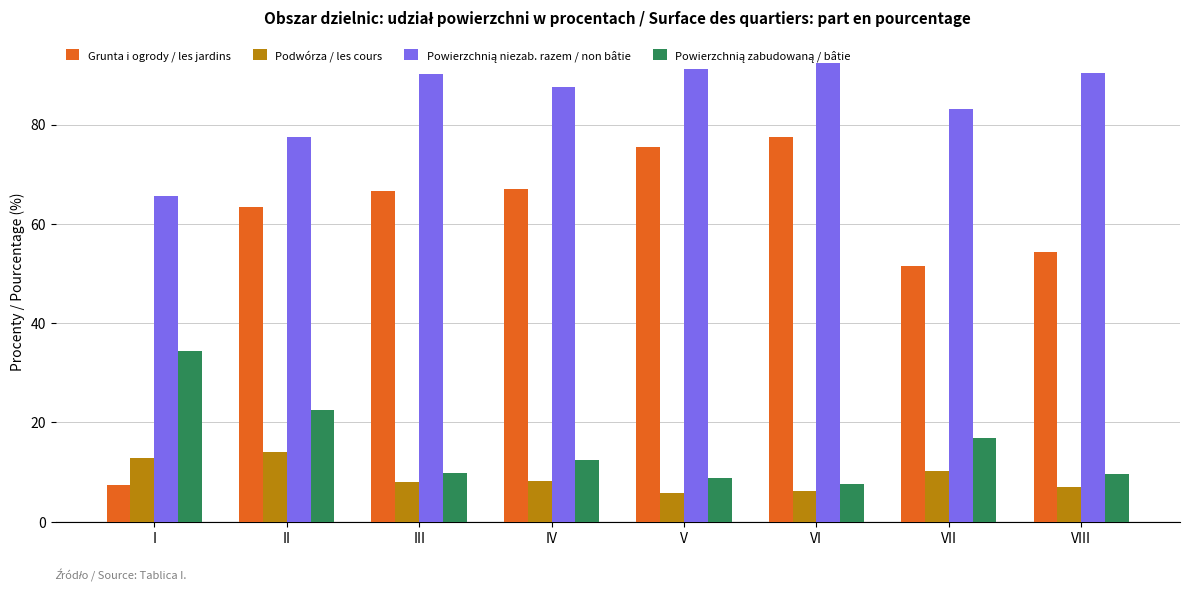

Which series has the largest range (max minus min)?

Grunta i ogrody / les jardins